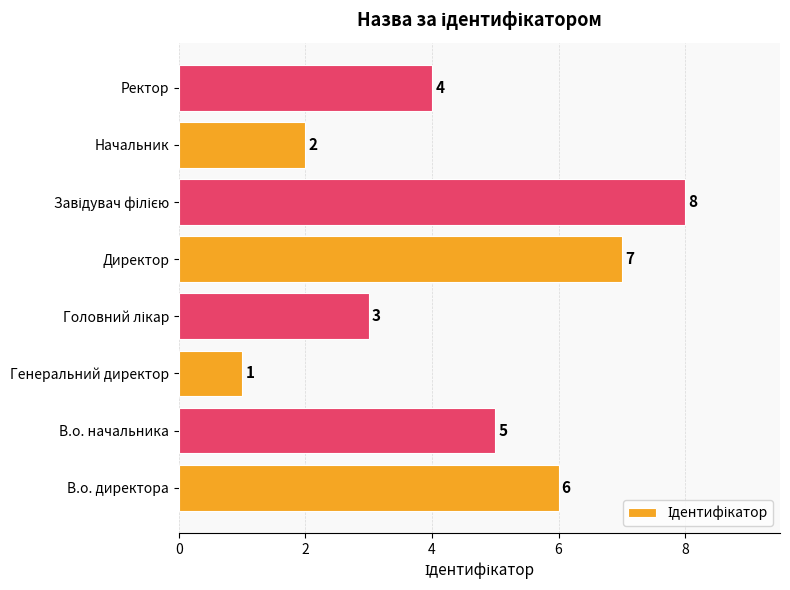

What is the difference between the second highest and minimum values?

6